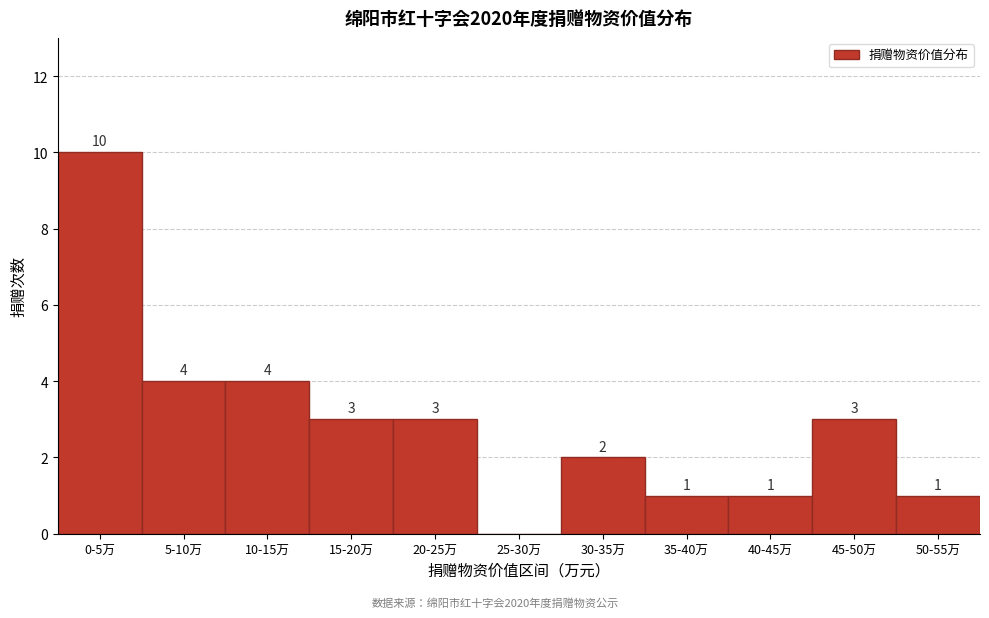

Reading left to right, list all the values displayed in this chart.

0-5万=10	5-10万=4	10-15万=4	15-20万=3	20-25万=3	25-30万=0	30-35万=2	35-40万=1	40-45万=1	45-50万=3	50-55万=1